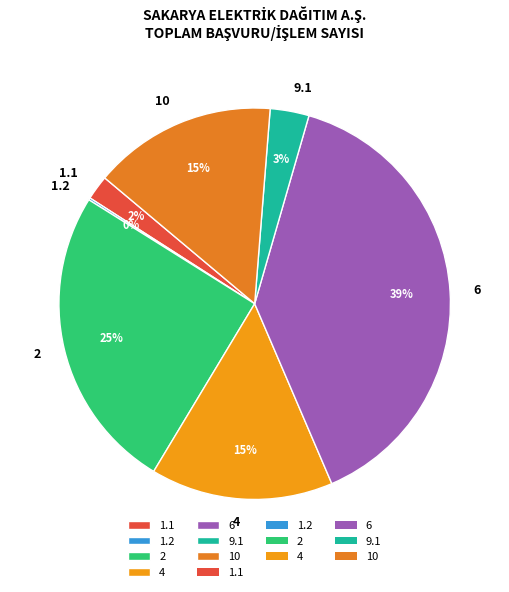

Is it true that 6 is 51% of the pie?

False